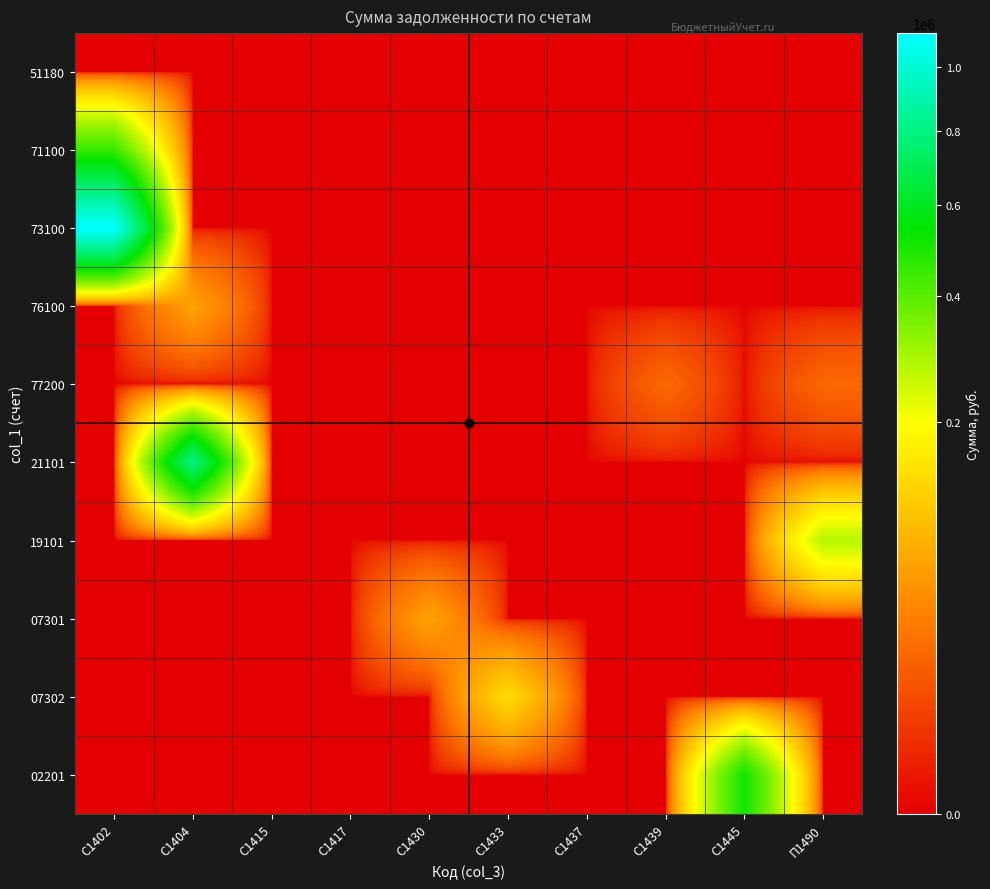

Reading left to right, transcribe all the data shown in this chart.

51180: С1402=0.0	С1404=0.0	С1415=0.0	С1417=0.0	С1430=0.0	С1433=0.0	С1437=0.0	С1439=0.0	С1445=0.0	П1490=0.0
71100: С1402=447394.9	С1404=0.0	С1415=0.0	С1417=0.0	С1430=0.0	С1433=0.0	С1437=0.0	С1439=0.0	С1445=0.0	П1490=0.0
73100: С1402=1117359.2	С1404=0.0	С1415=0.0	С1417=0.0	С1430=0.0	С1433=0.0	С1437=0.0	С1439=0.0	С1445=0.0	П1490=0.0
76100: С1402=0.0	С1404=63468.8	С1415=0.0	С1417=0.0	С1430=0.0	С1433=0.0	С1437=0.0	С1439=0.0	С1445=0.0	П1490=0.0
77200: С1402=0.0	С1404=0.0	С1415=0.0	С1417=0.0	С1430=0.0	С1433=0.0	С1437=0.0	С1439=21937.0	С1445=0.0	П1490=21420.0
21101: С1402=0.0	С1404=804058.9	С1415=0.0	С1417=0.0	С1430=0.0	С1433=0.0	С1437=0.0	С1439=0.0	С1445=0.0	П1490=0.0
19101: С1402=0.0	С1404=0.0	С1415=0.0	С1417=0.0	С1430=0.0	С1433=0.0	С1437=0.0	С1439=0.0	С1445=0.0	П1490=277452.2
07301: С1402=0.0	С1404=0.0	С1415=0.0	С1417=0.0	С1430=63641.4	С1433=0.0	С1437=0.0	С1439=0.0	С1445=0.0	П1490=0.0
07302: С1402=0.0	С1404=0.0	С1415=0.0	С1417=0.0	С1430=0.0	С1433=137615.0	С1437=0.0	С1439=0.0	С1445=0.0	П1490=0.0
02201: С1402=0.0	С1404=0.0	С1415=0.0	С1417=0.0	С1430=0.0	С1433=0.0	С1437=0.0	С1439=0.0	С1445=515047.3	П1490=0.0